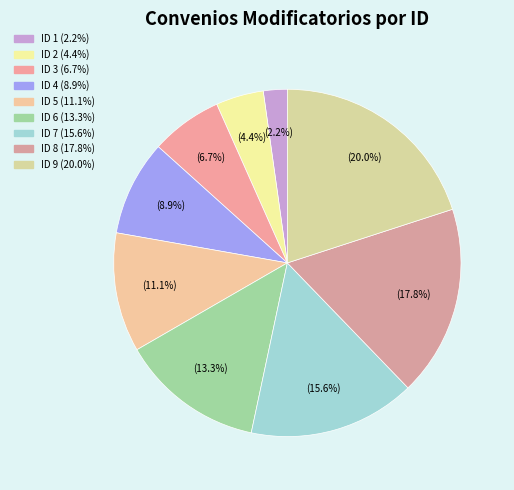

Which slice is the largest?

ID 9